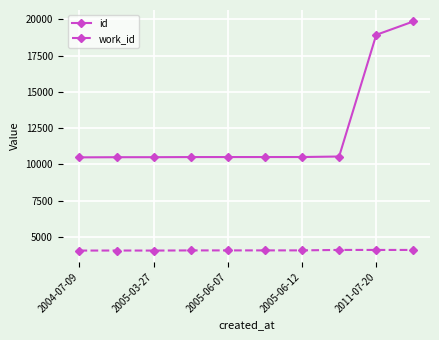

Does the chart display data point markers on the line(s)?

Yes